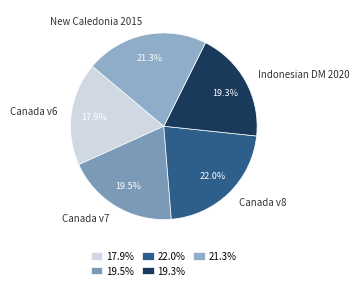

To the nearest percent, what is the difference between the largest and smallest slice percentages?

4%